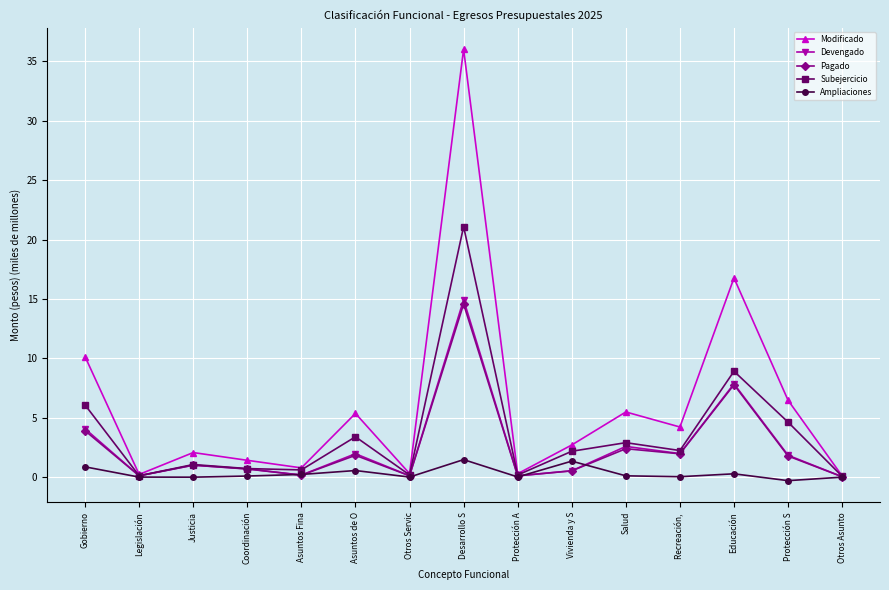

How many values in the Pagado series are below 1?

7